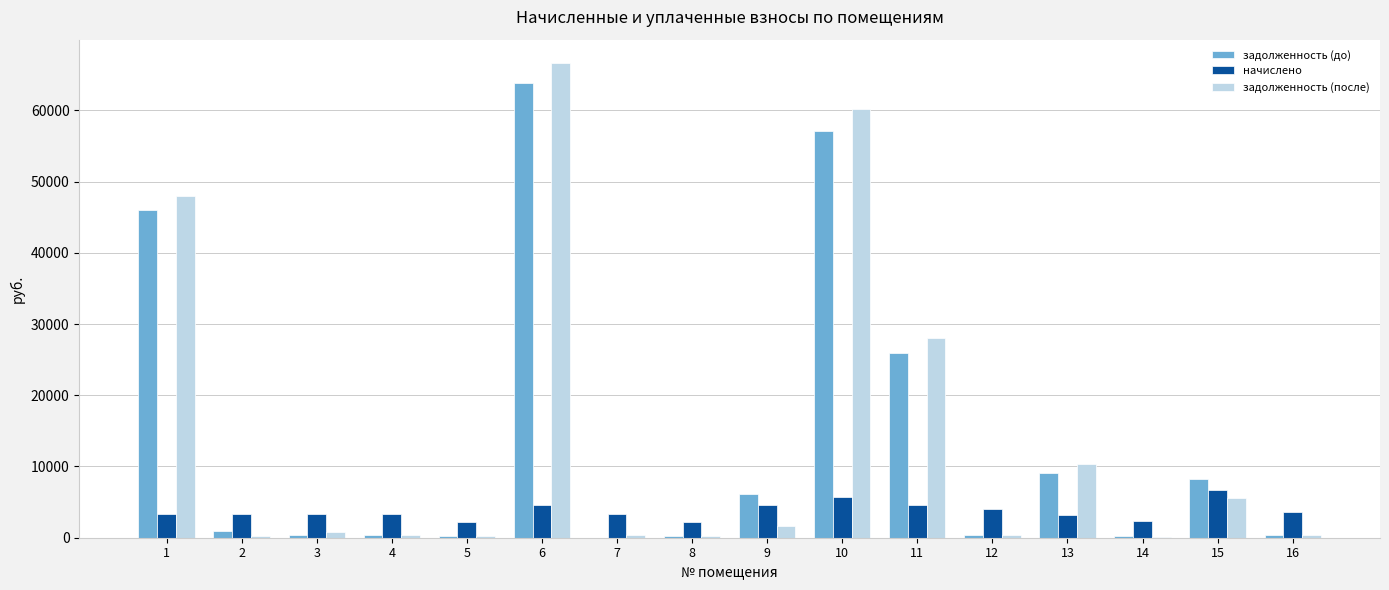

Read the начислено value at 8.

2217.4